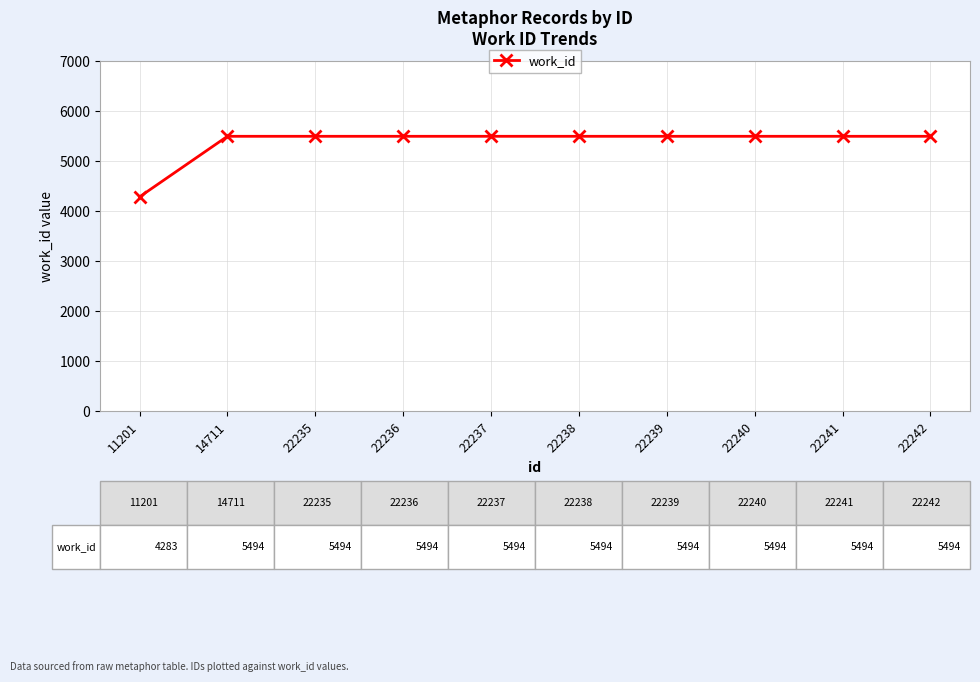

Reading left to right, transcribe all the data shown in this chart.

4283	5494	5494	5494	5494	5494	5494	5494	5494	5494